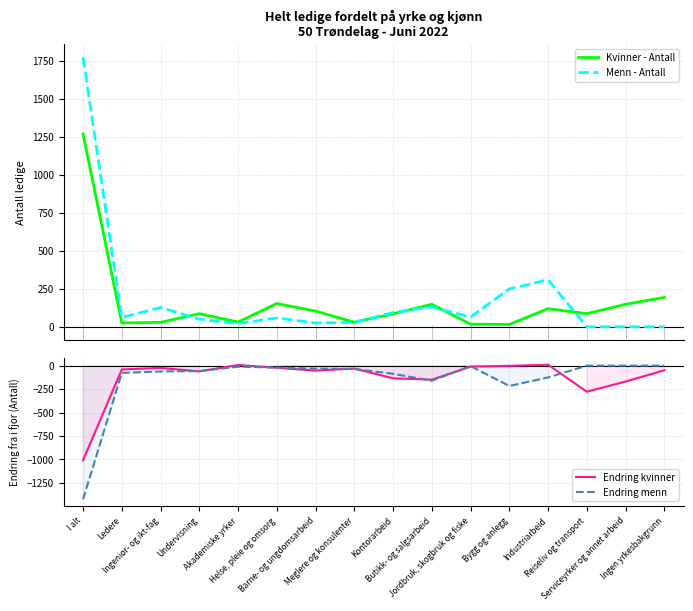

Does the chart have visible grid lines?

Yes